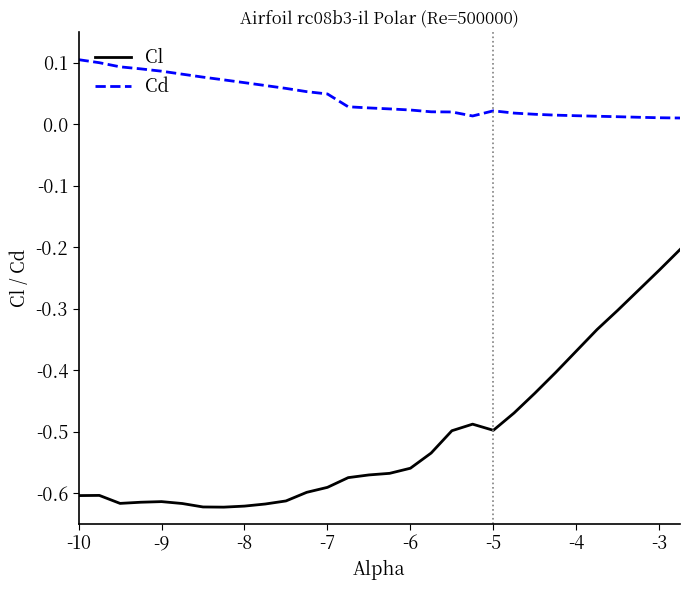

Which series has the largest total across all categories?

Cd